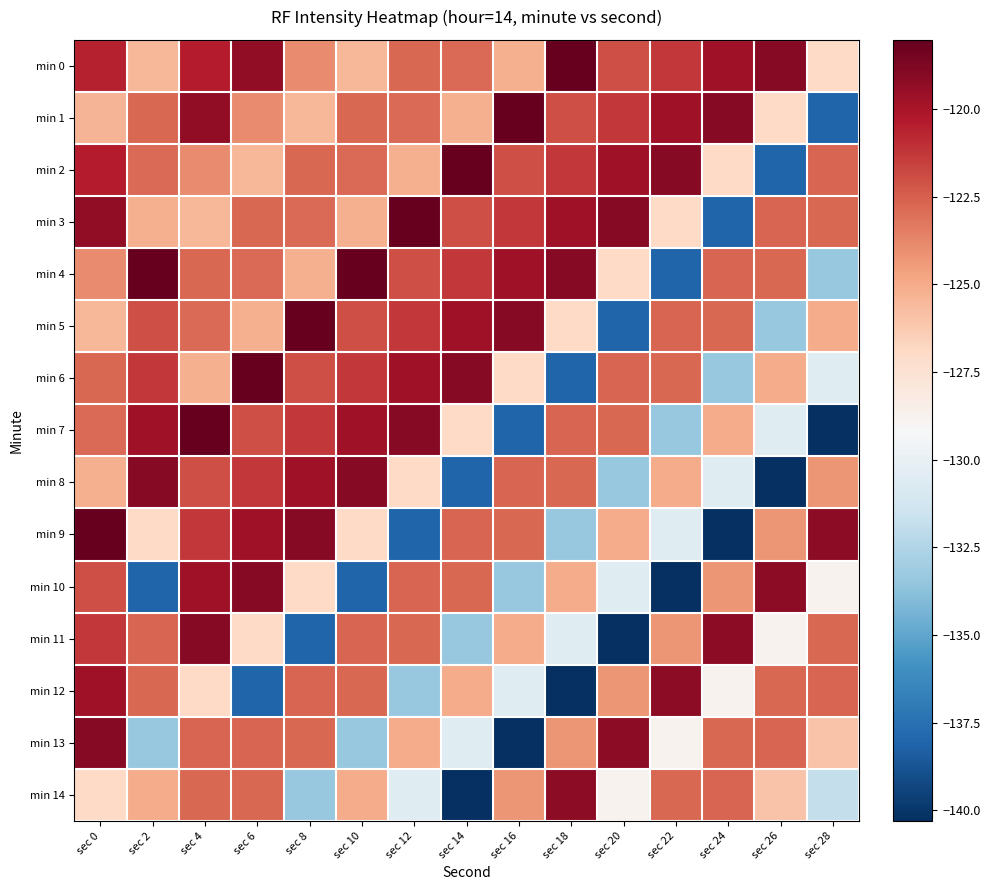

What is the total value across all series at sec 6?

-1850.1